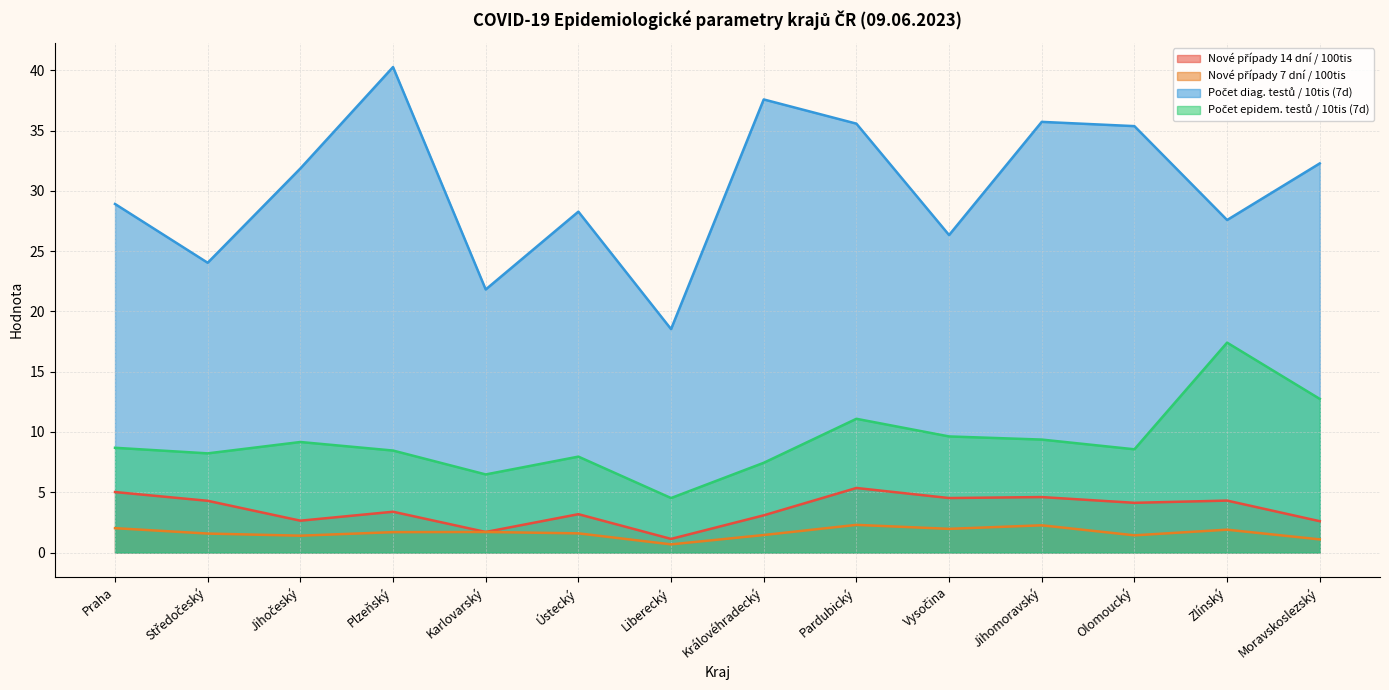

What is the sum of all Nové případy 7 dní / 100tis values?

23.0